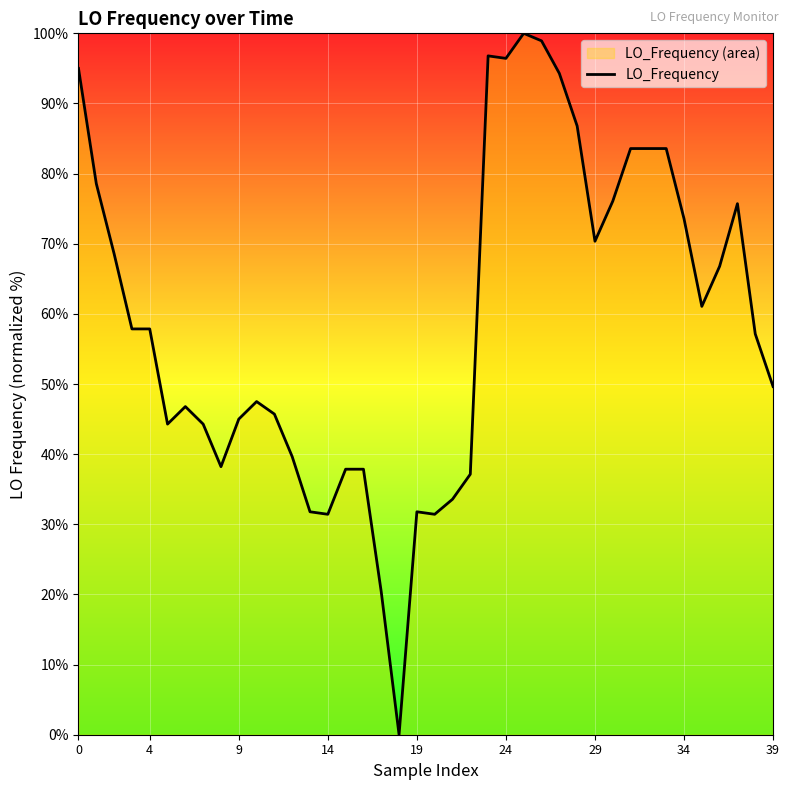

What is the difference between the values at 29 and 34?

3.2